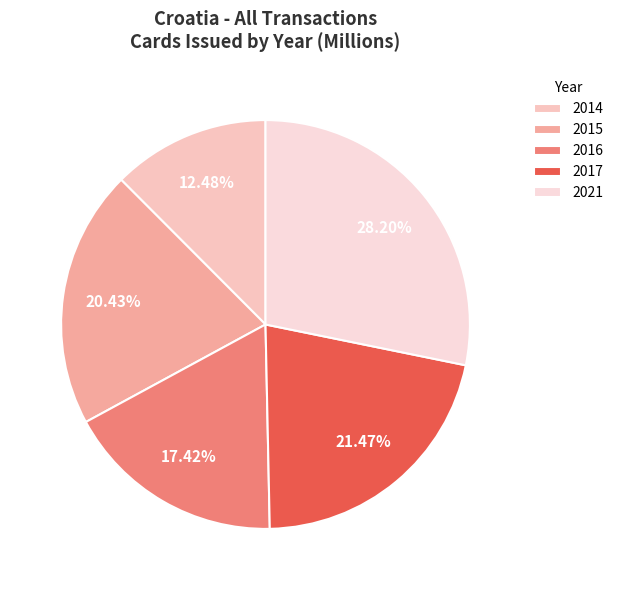

To the nearest percent, what is the difference between the largest and smallest slice percentages?

16%